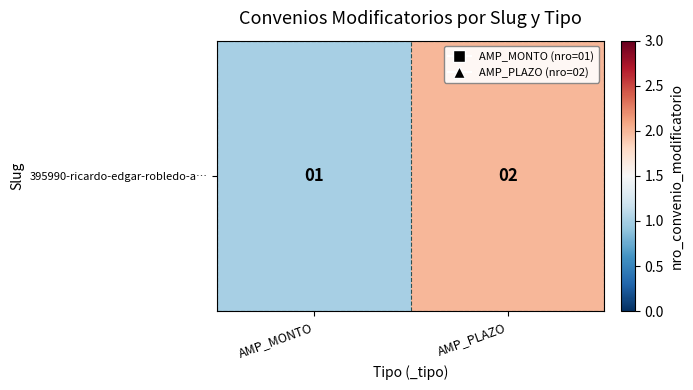

Reading left to right, extract all data points from this chart.

AMP_MONTO=1	AMP_PLAZO=2